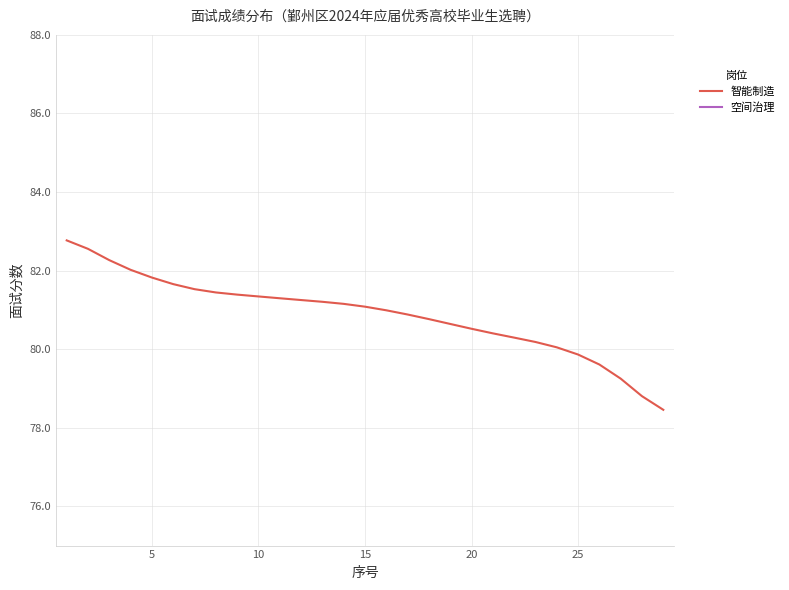

Does the chart have visible grid lines?

Yes